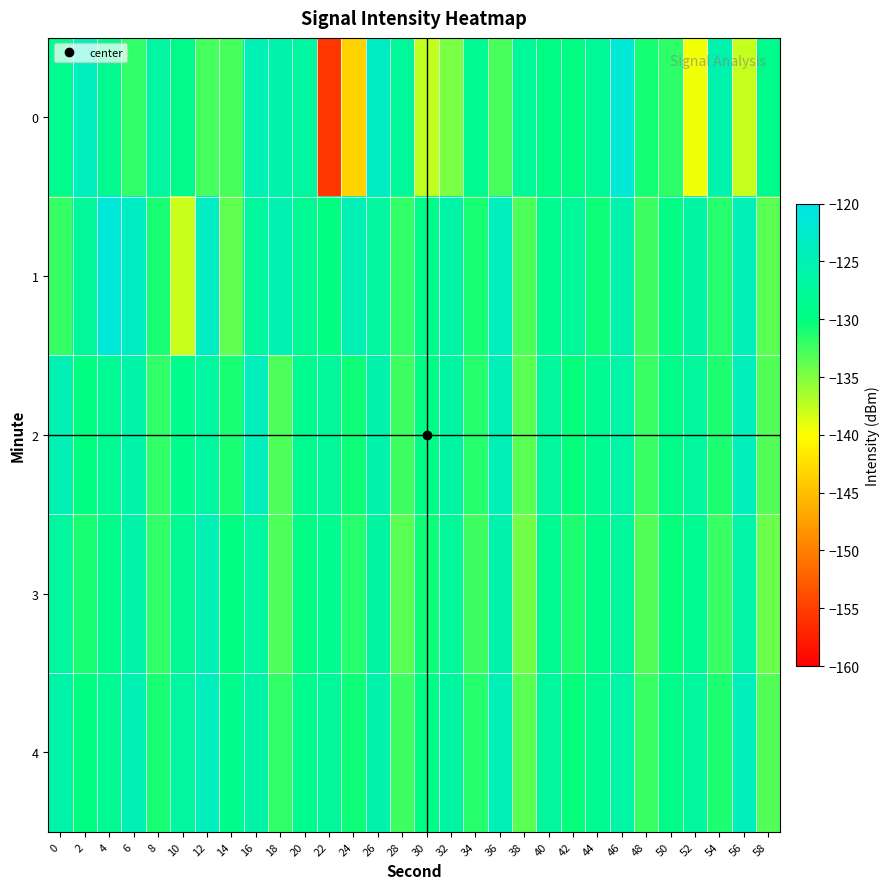

Which label corresponds to the largest value in the chart?

4